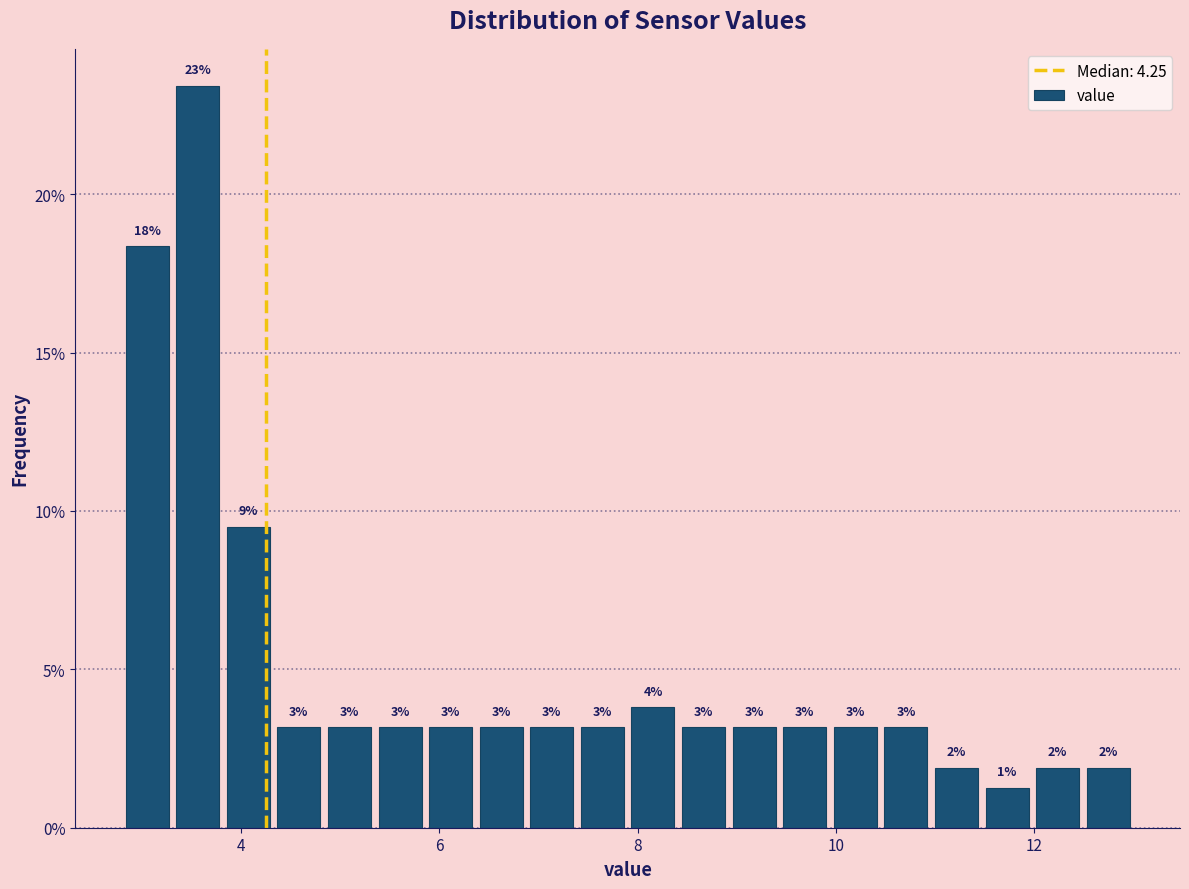

Around what value on the x-axis is the tallest bar? Give the approximate position of its centre, as read against the axis.

3.6